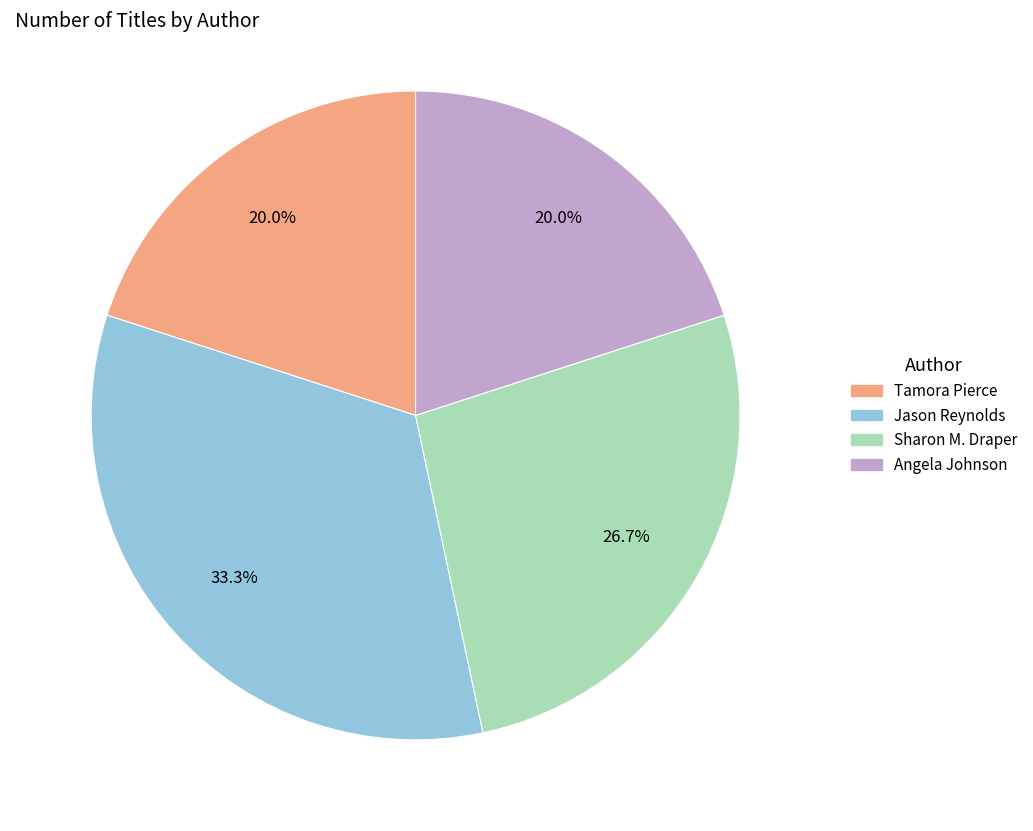

Is there a majority slice in this chart?

No